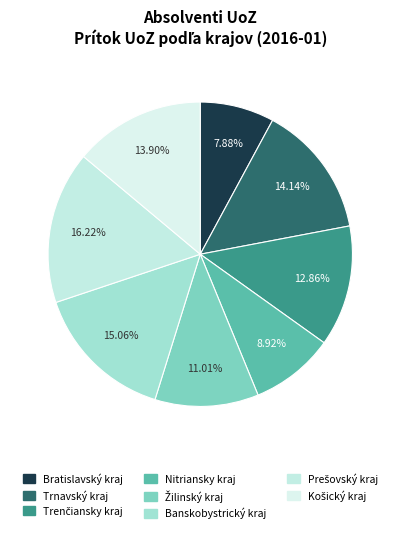

What is the smallest slice in the pie chart?

Bratislavský kraj